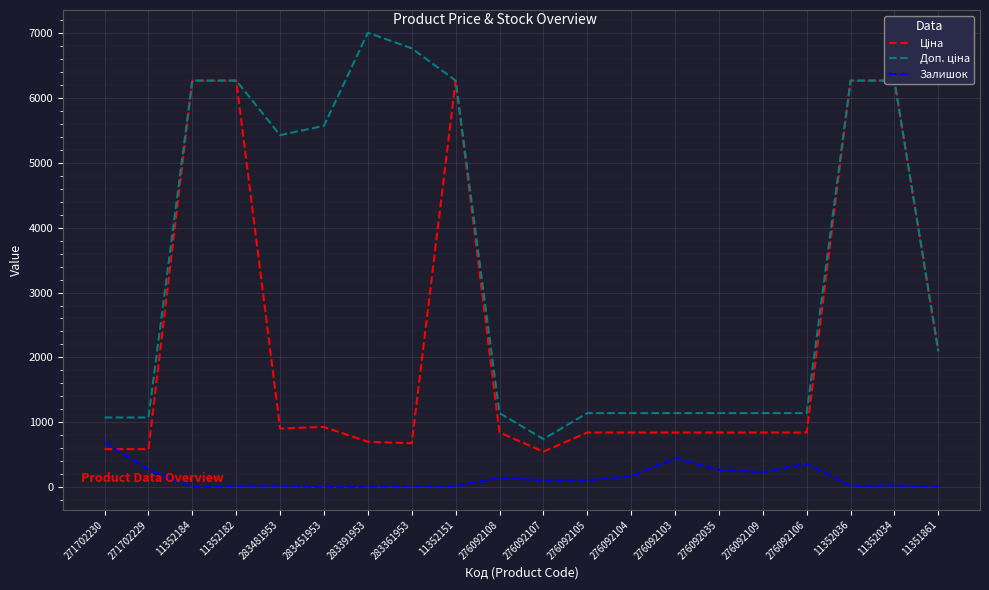

What is the difference between the maximum and minimum values in the Ціна series?

5718.9